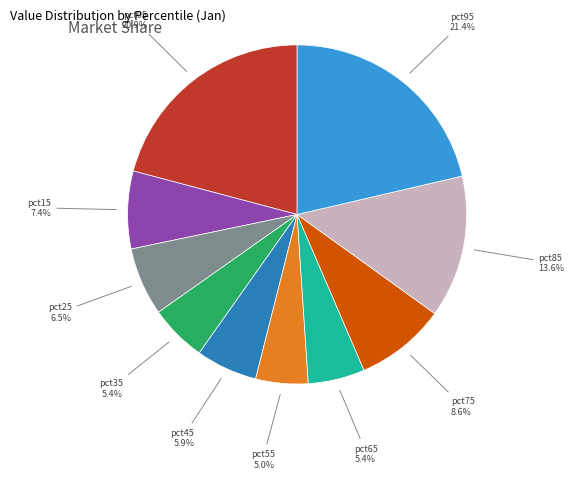

Is there any slice that represents more than half of the pie?

No